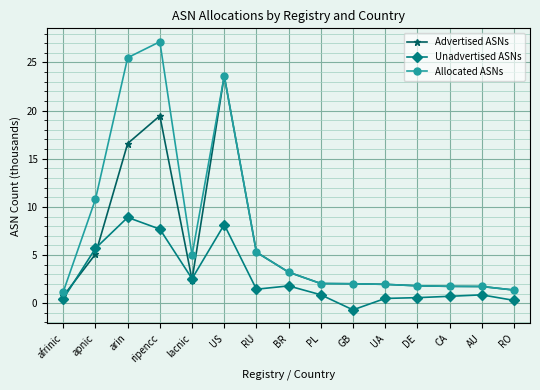

Rank the series by their average value, from highest to lowest.

Allocated ASNs, Advertised ASNs, Unadvertised ASNs